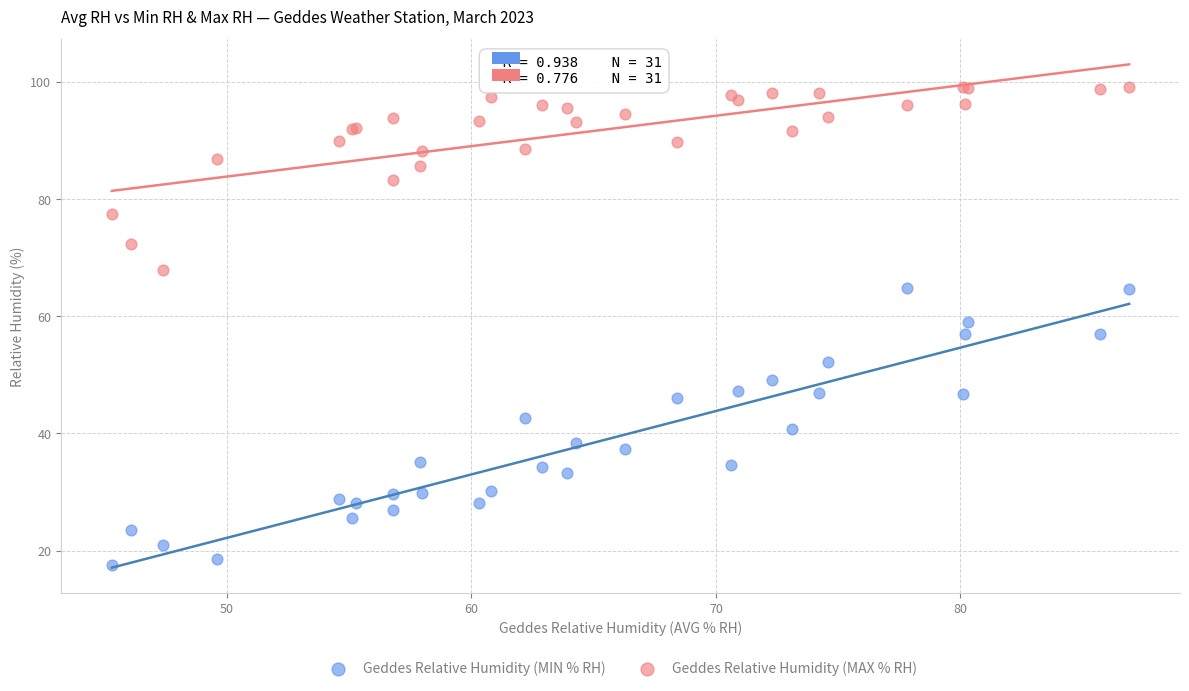

Which series reaches the maximum Y coordinate?

Geddes Relative Humidity (MAX % RH)